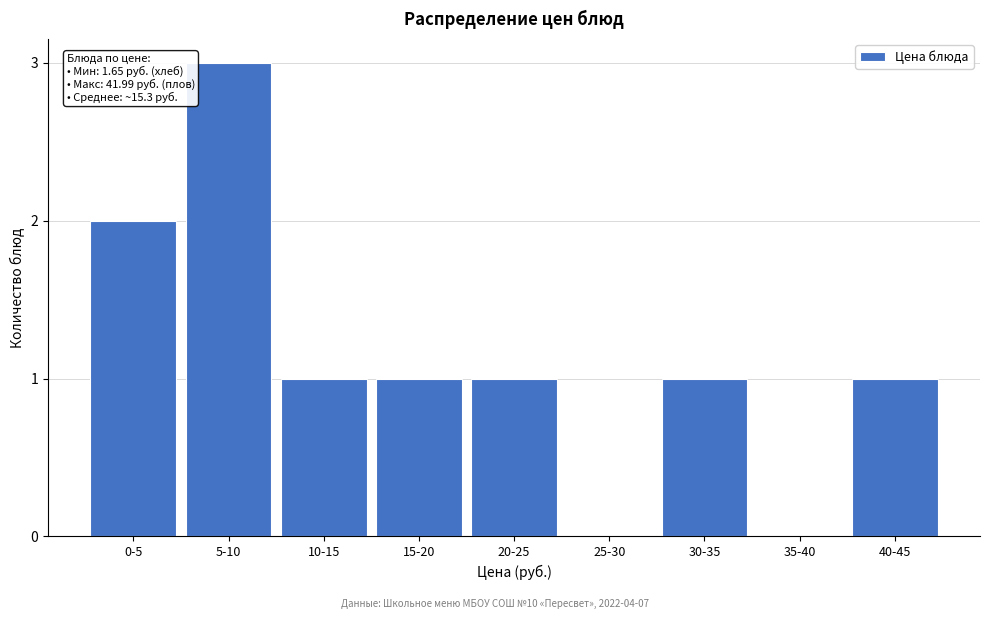

Reading left to right, list all the values displayed in this chart.

0-5=2	5-10=3	10-15=1	15-20=1	20-25=1	25-30=0	30-35=1	35-40=0	40-45=1